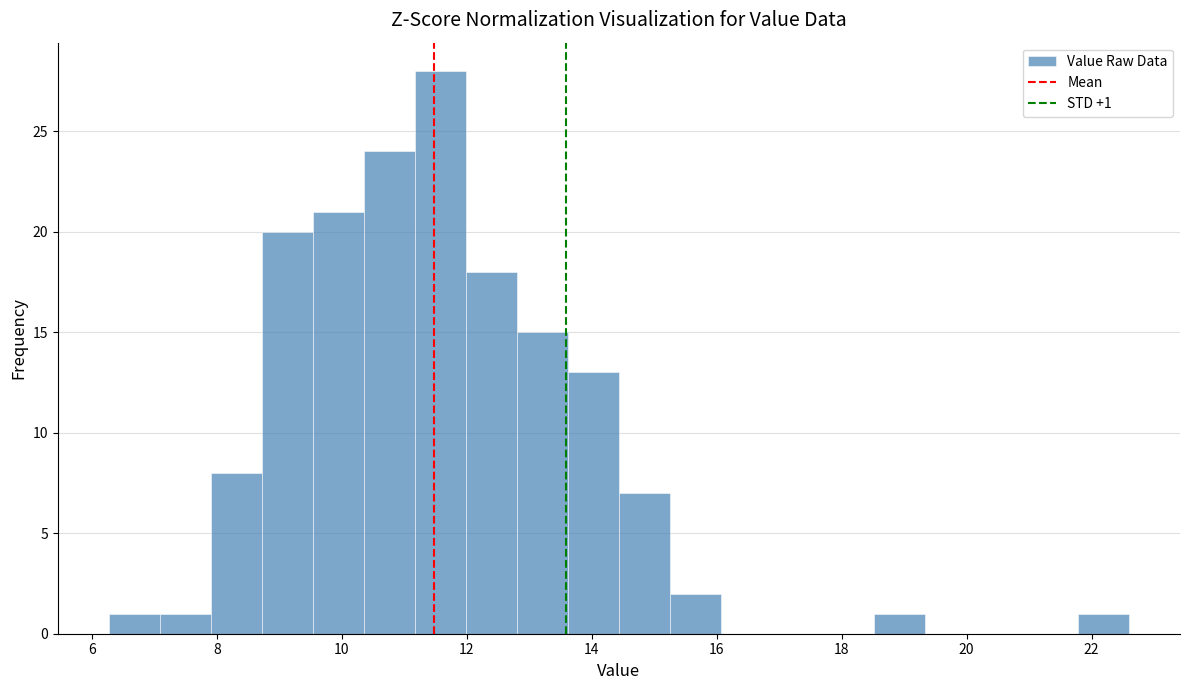

Which range on the x-axis has the tallest bar?

11.2 to 12.0